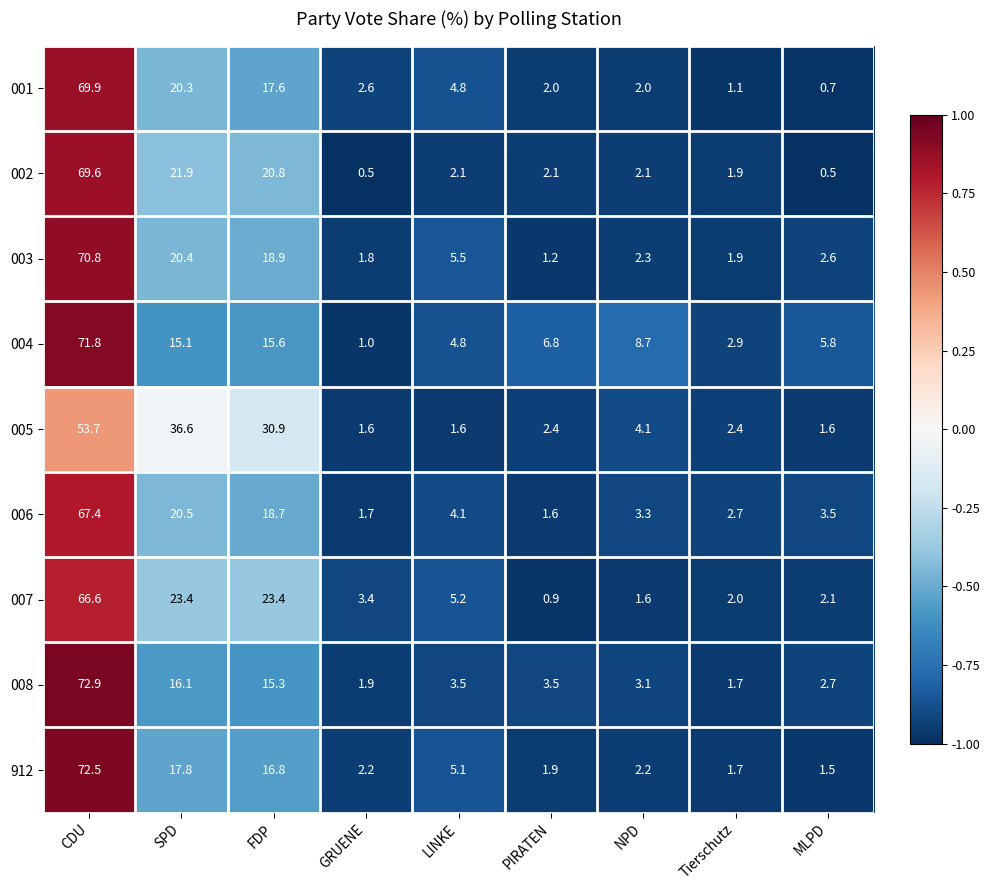

What is the difference between the maximum and minimum values in the 007 series?

65.7